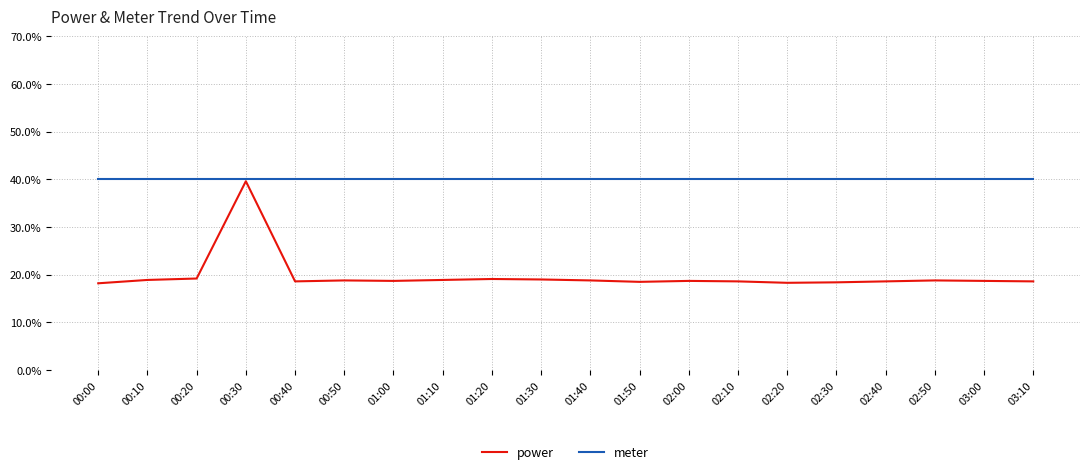

Which series has the largest range (max minus min)?

power